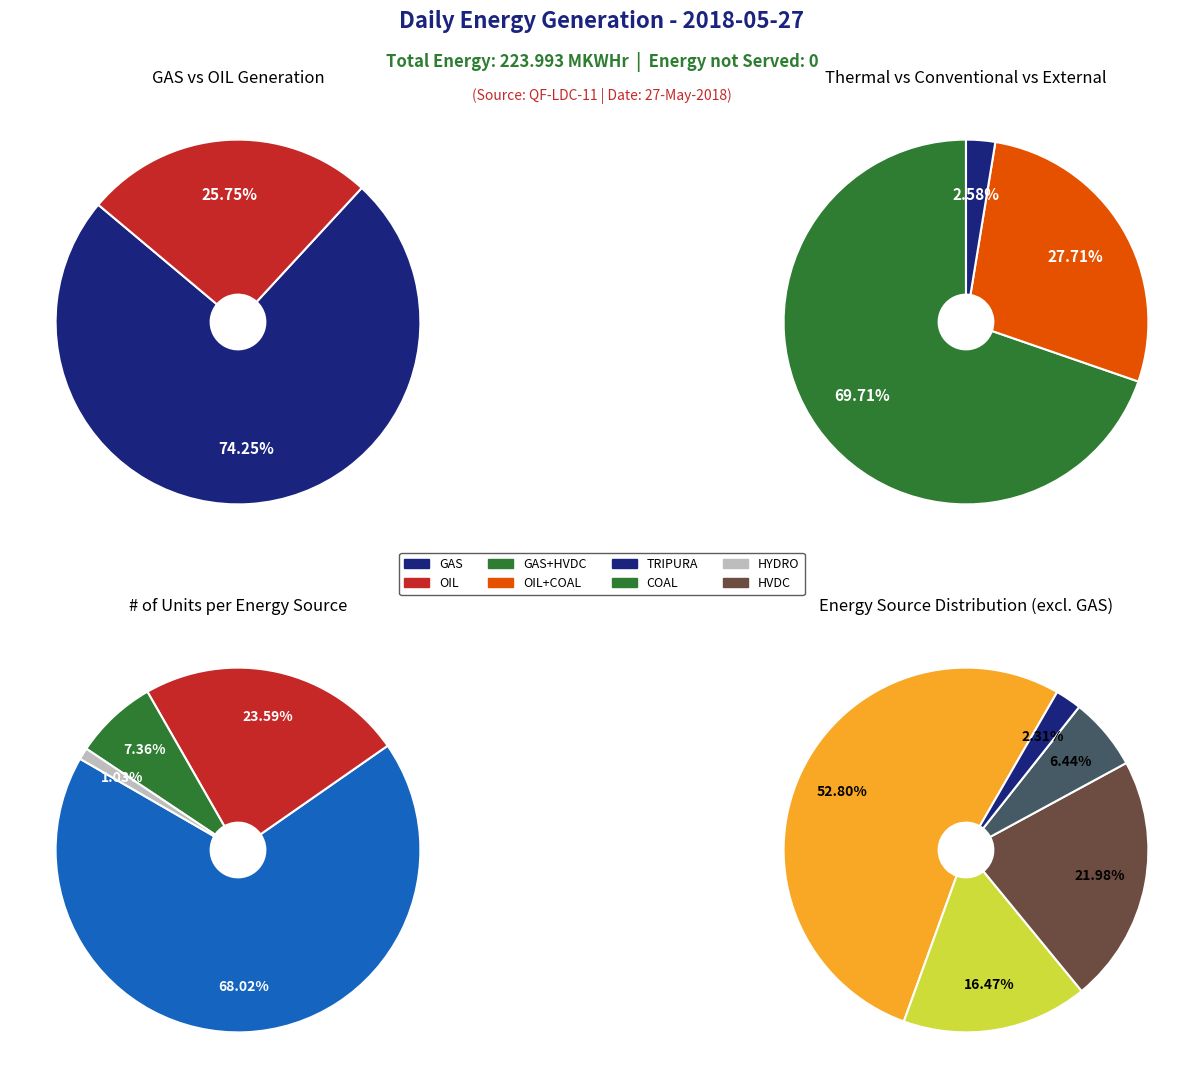

Rank the categories by value from highest to lowest.

GAS, OIL, HVDC, COAL, TRIPURA, HYDRO